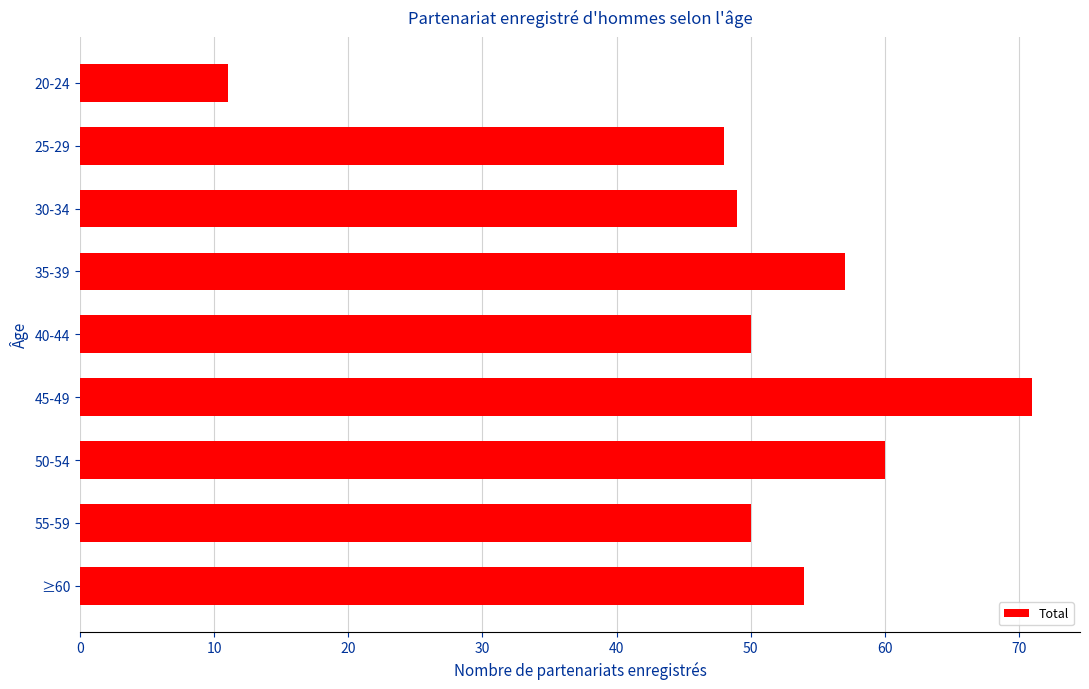

Which category has the highest value across all series?

45-49